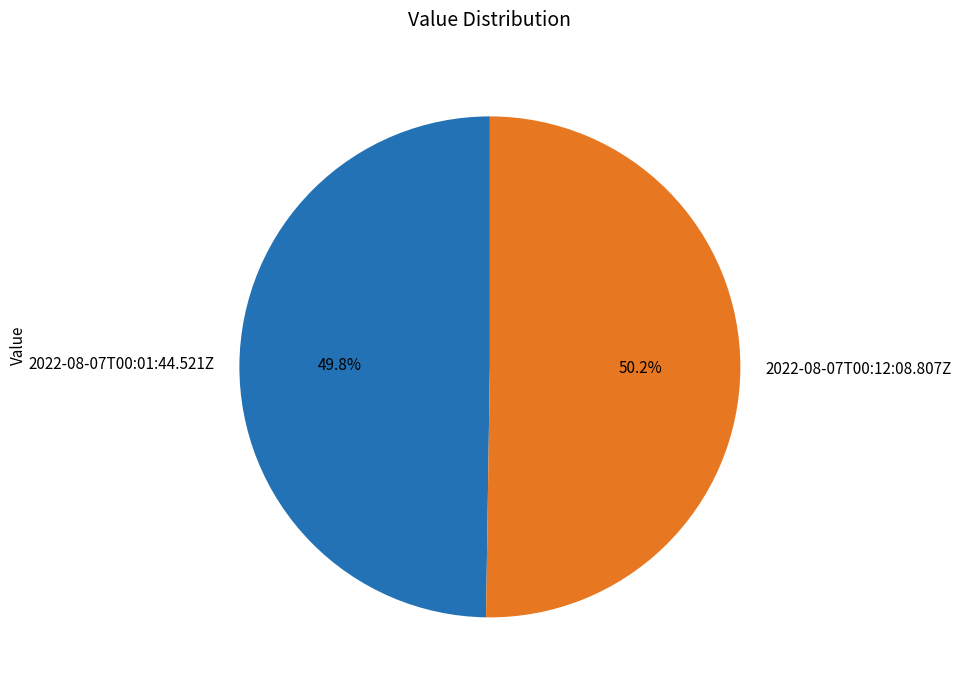

Does any single category account for the majority?

Yes